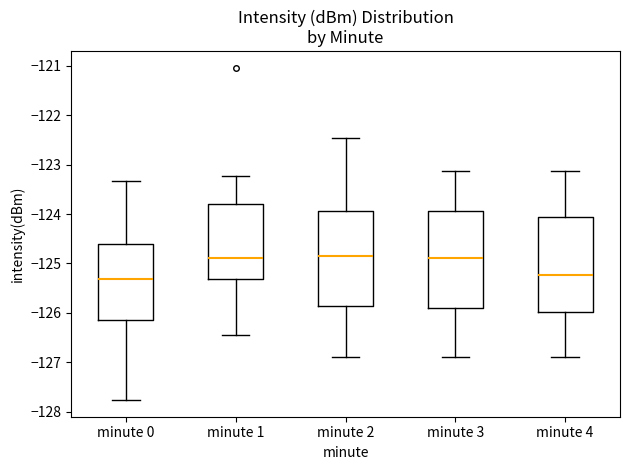

Where does the upper whisker of the box for minute 2 end on the y-axis? The values are not printed on the chart, so give them approximately, as read against the axis.

-122.5